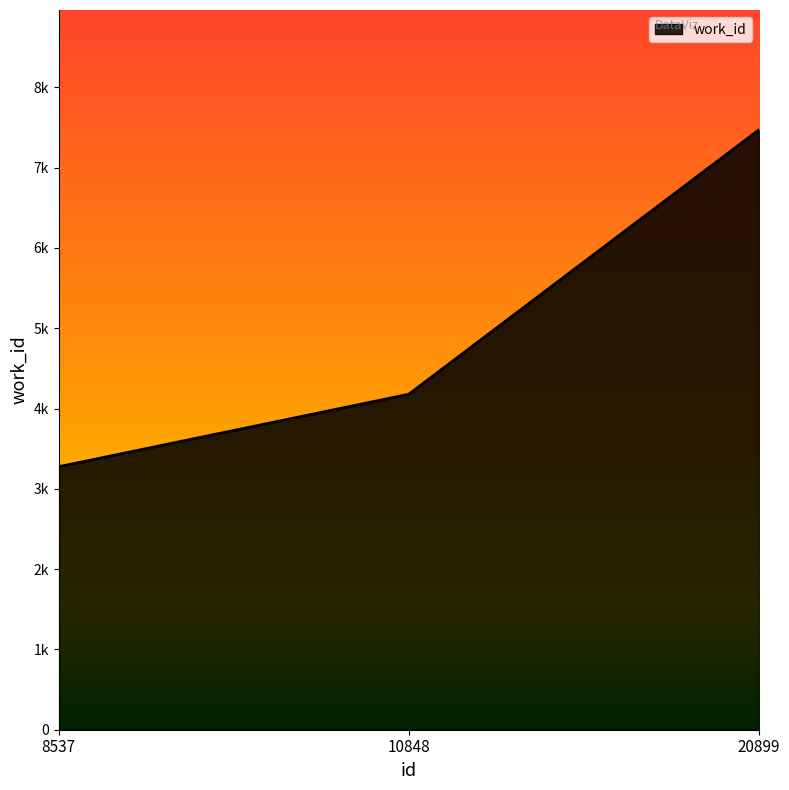

Where does the data first go above 4178?

20899